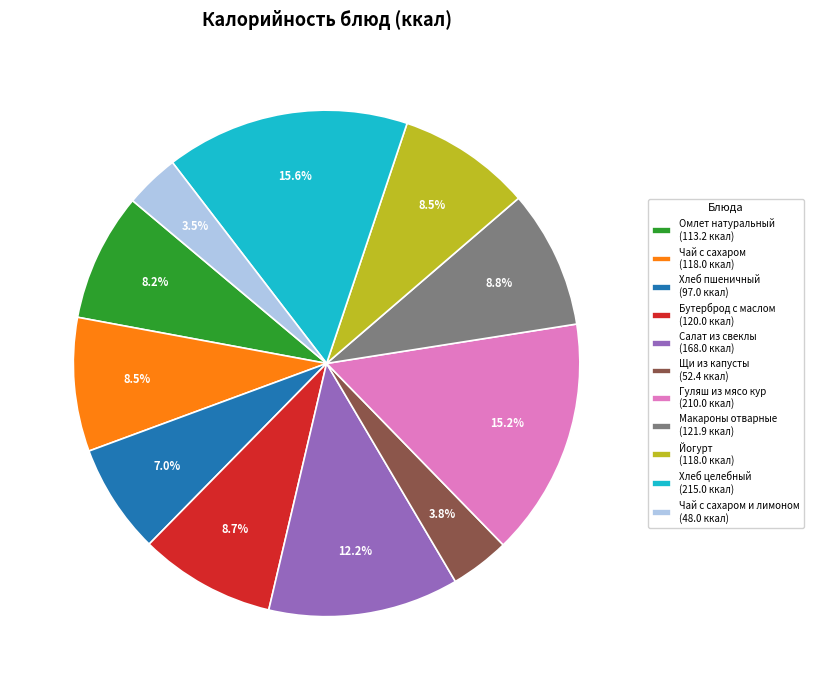

Is Хлеб целебный (215.0 ккал) the majority of the pie?

No